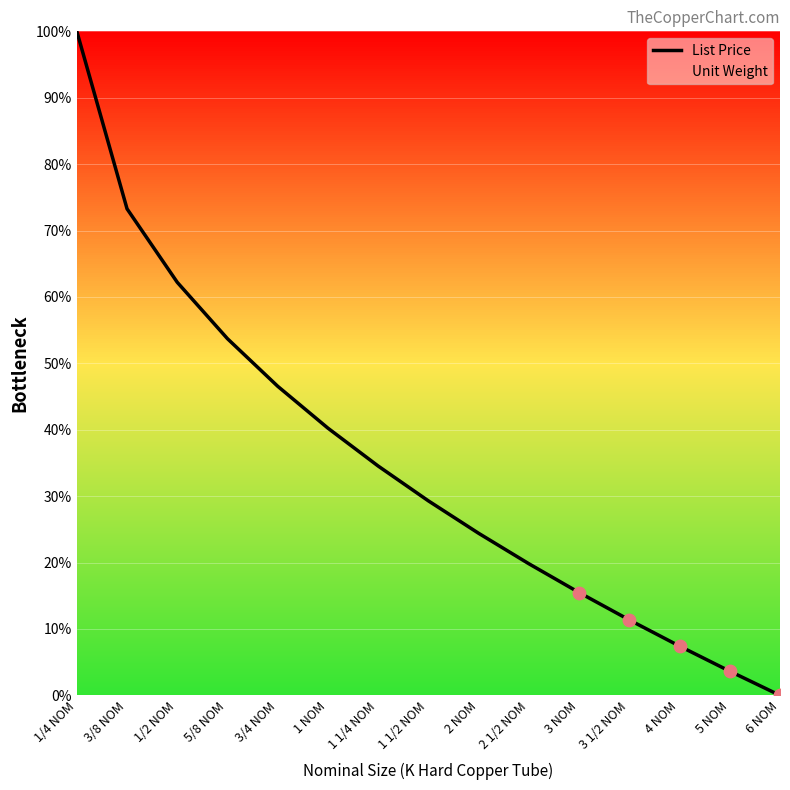

Which series has the widest spread of values?

List Price